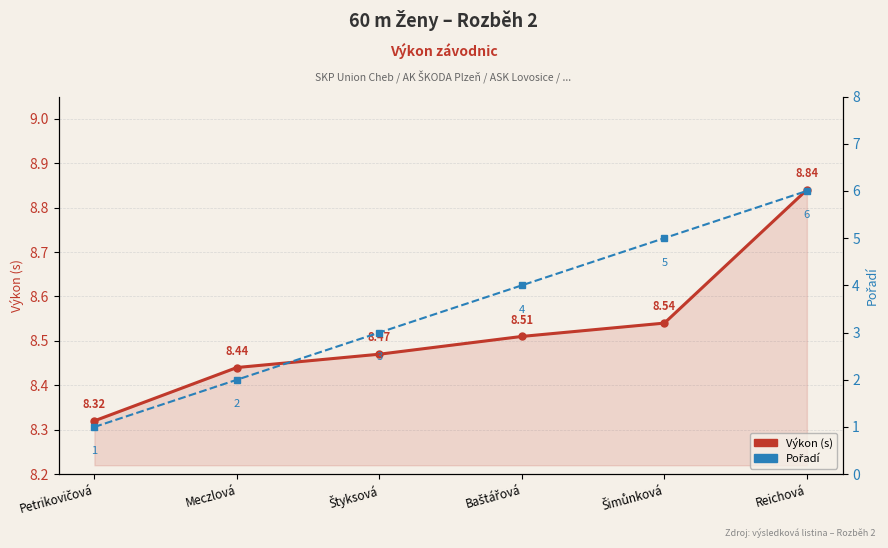

What is the difference between the maximum and second lowest values in the Výkon (s) series?

0.4